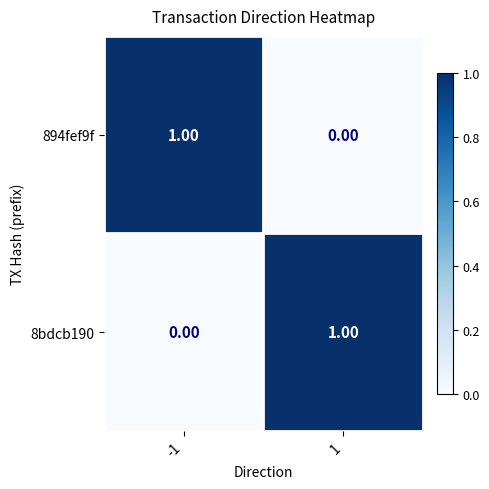

Is the value of 894fef9f at 1 greater than the value of 8bdcb190 at 1?

No